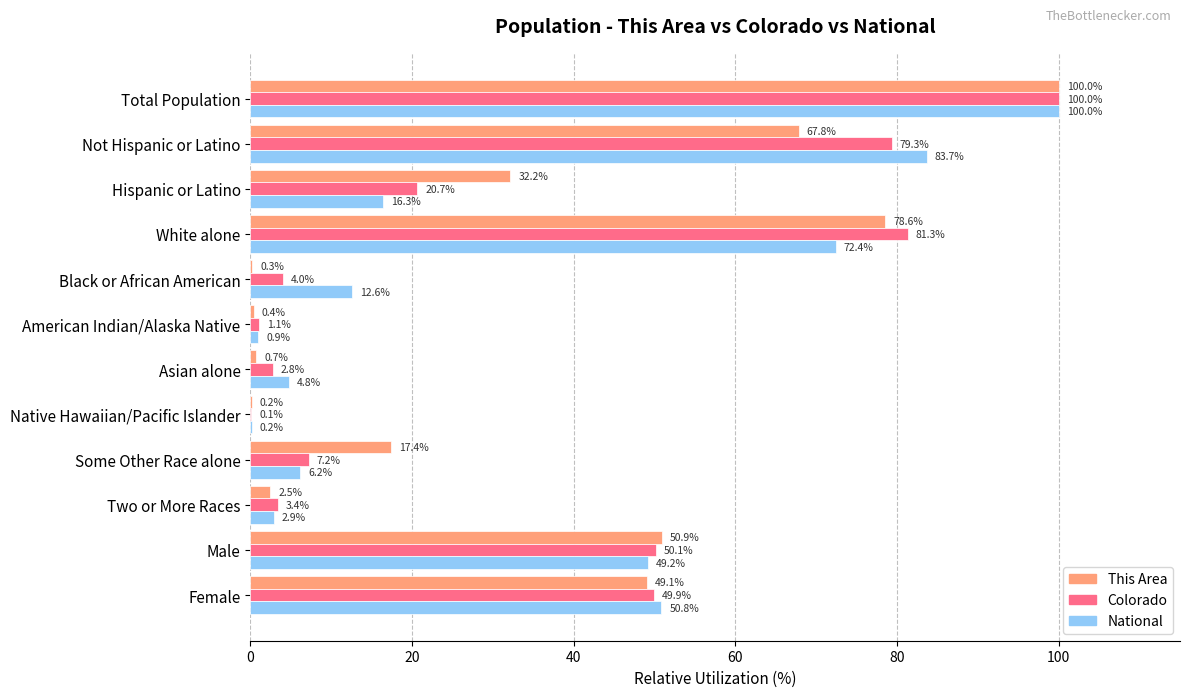

True or false: Colorado has a value of 0.1 at Native Hawaiian/Pacific Islander.

True